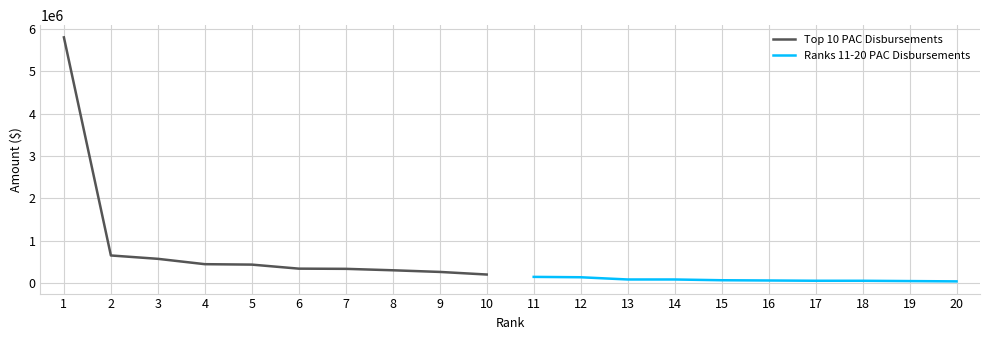

Which series has the widest spread of values?

Top 10 PAC Disbursements